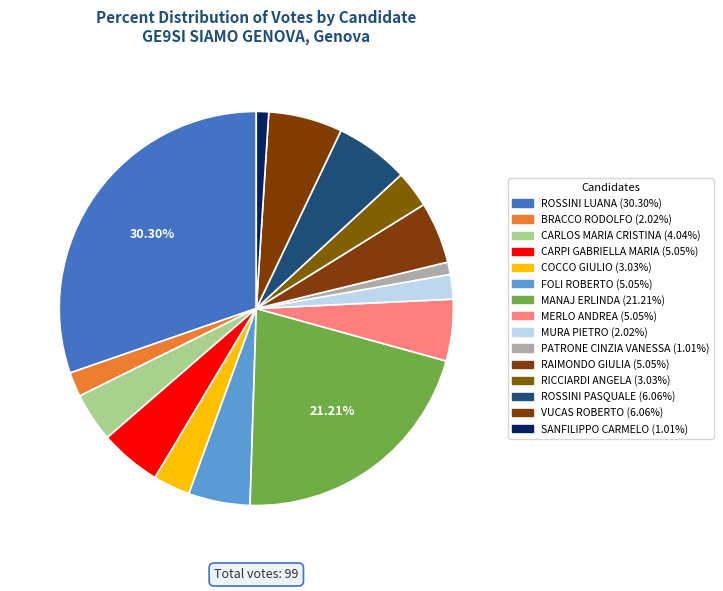

Count the number of slices in the pie.

15